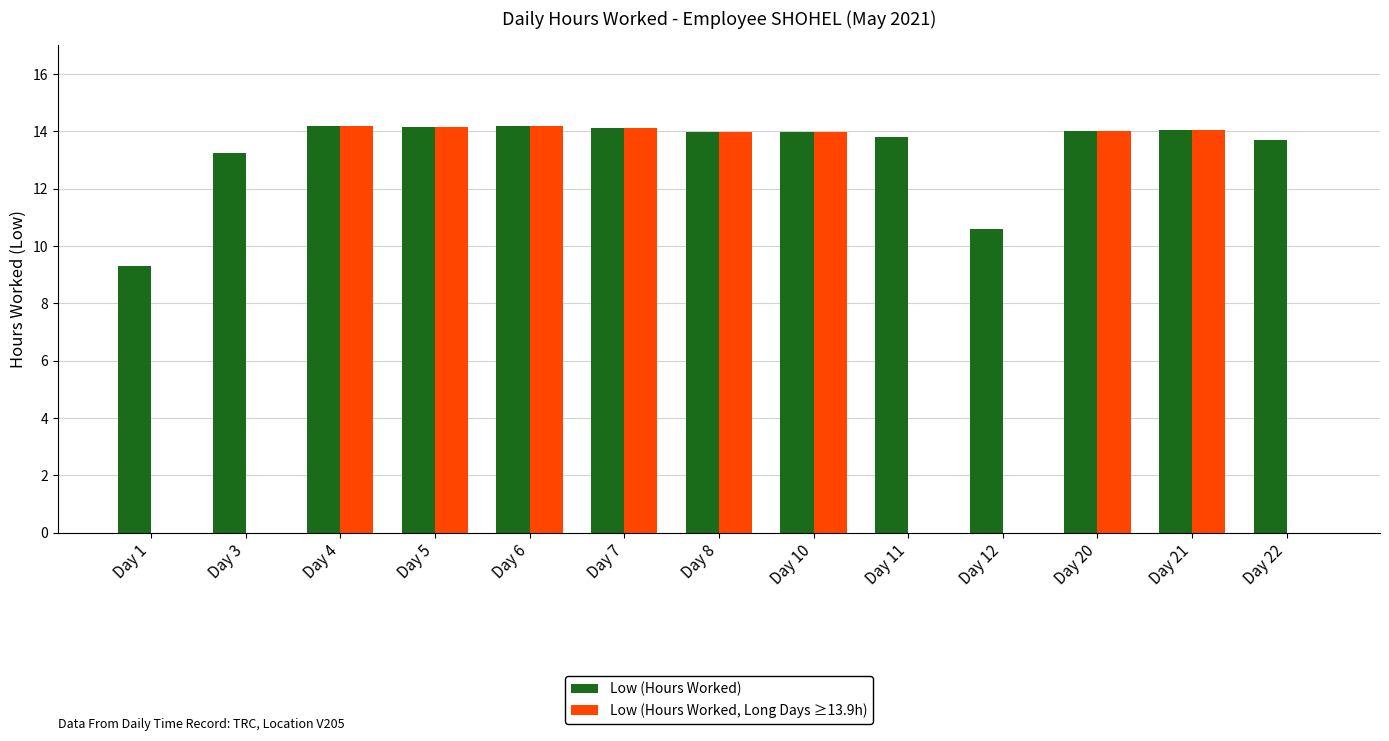

What is the total value across all series at Day 21?

28.1